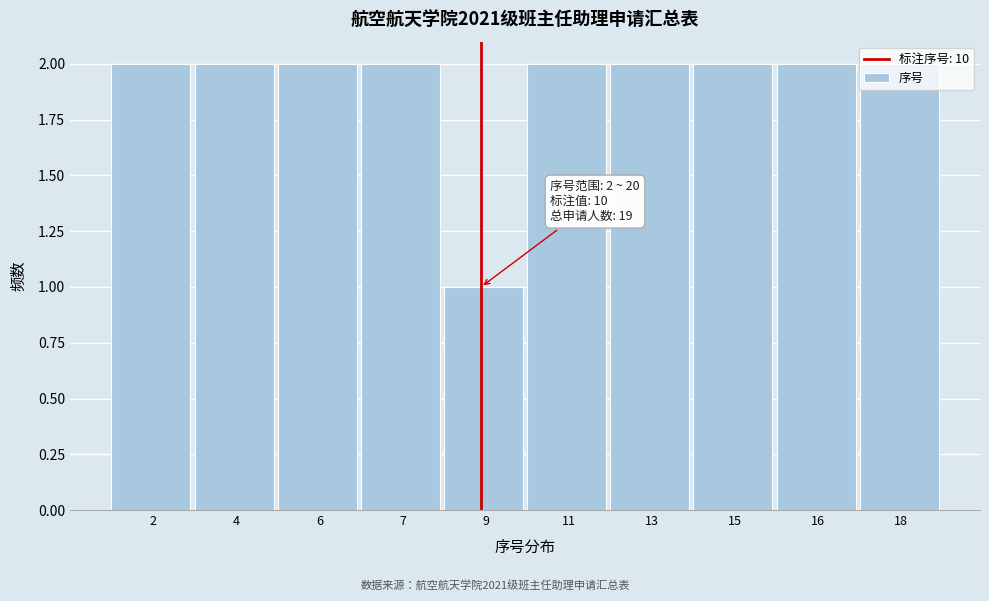

The value at 9 is 0. True or false?

False